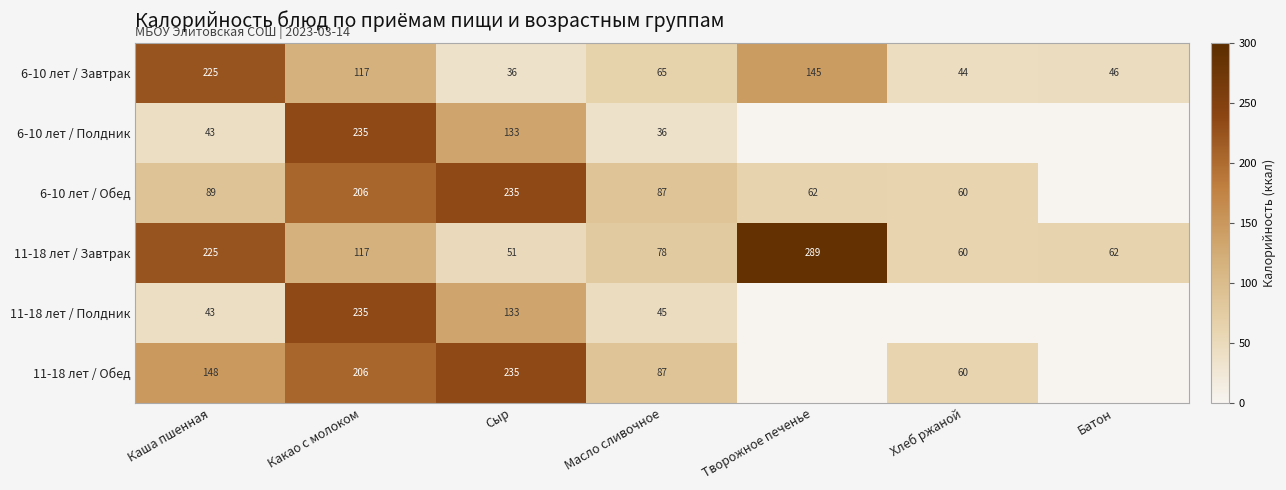

At which label does 11-18 лет / Завтрак reach its minimum?

Сыр